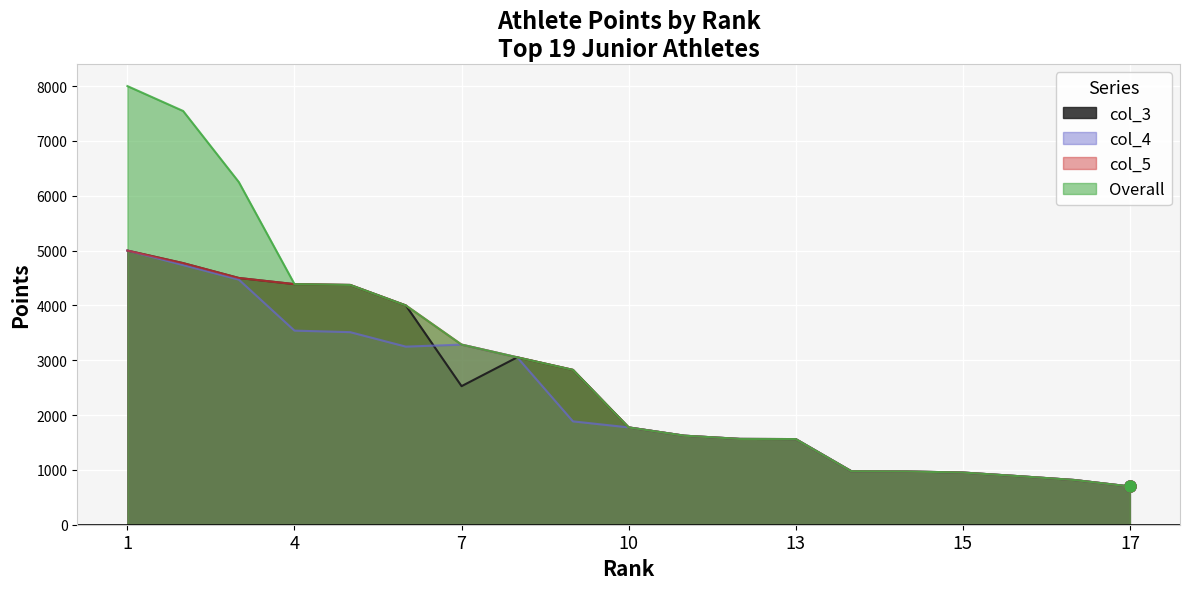

Between 17 and 5, which is larger?

5